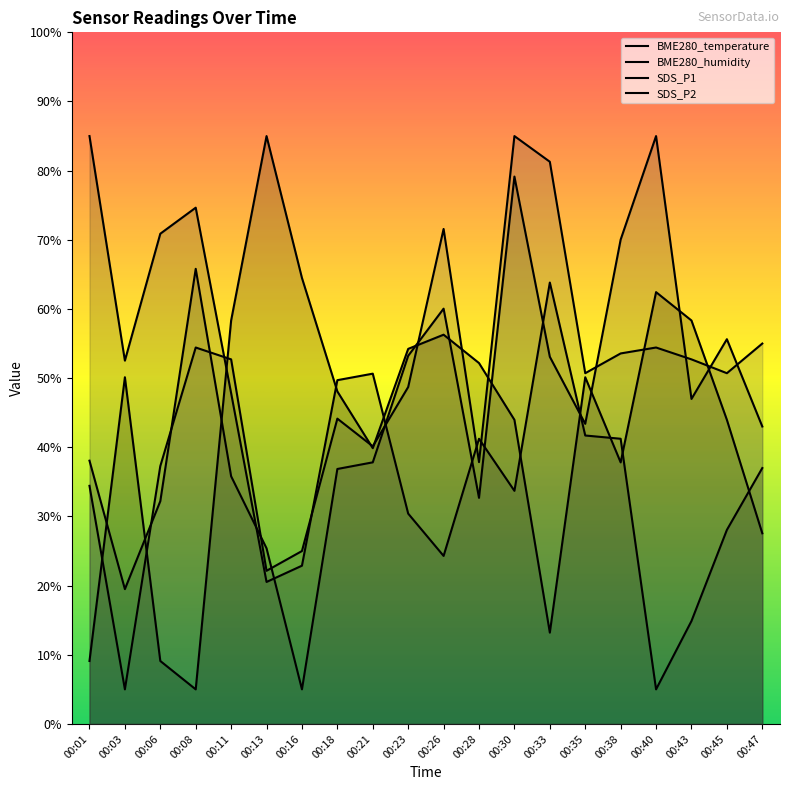

The value of SDS_P2 at 00:45 is 86.3. True or false?

False